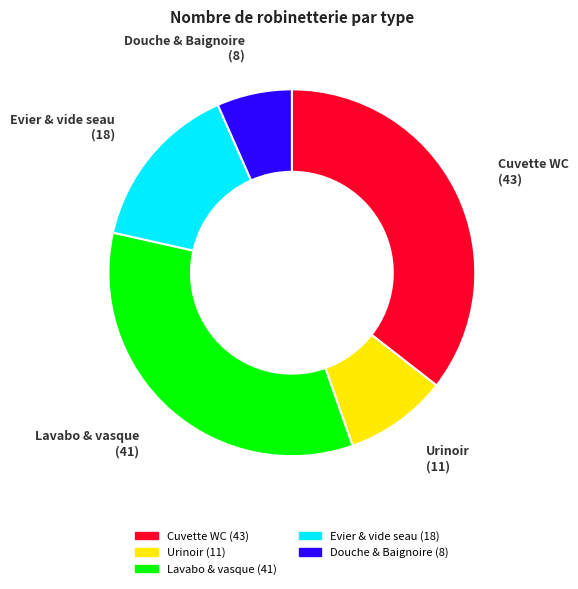

Is there a majority slice in this chart?

No